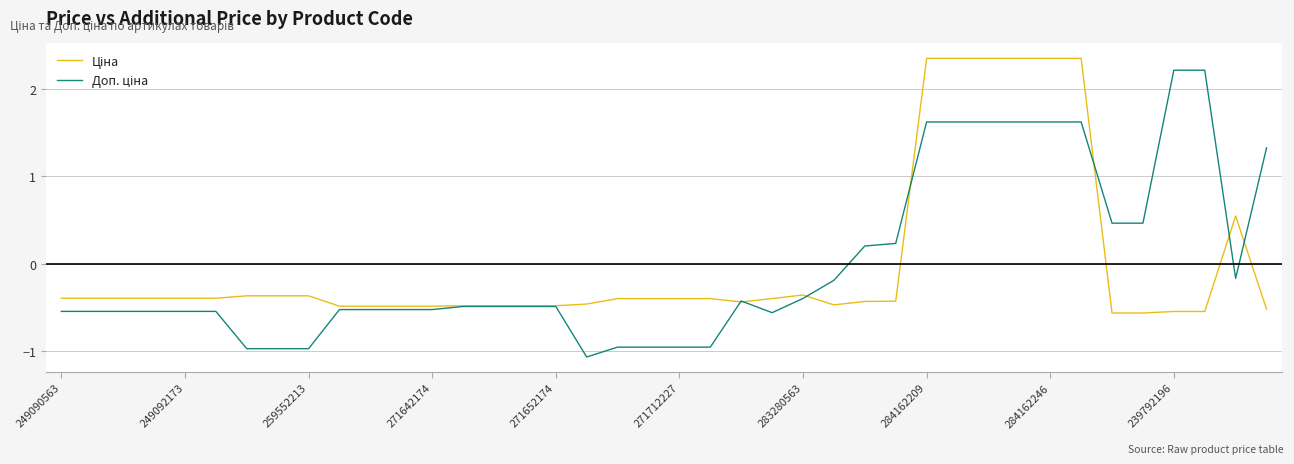

Which series has the widest spread of values?

Доп. ціна